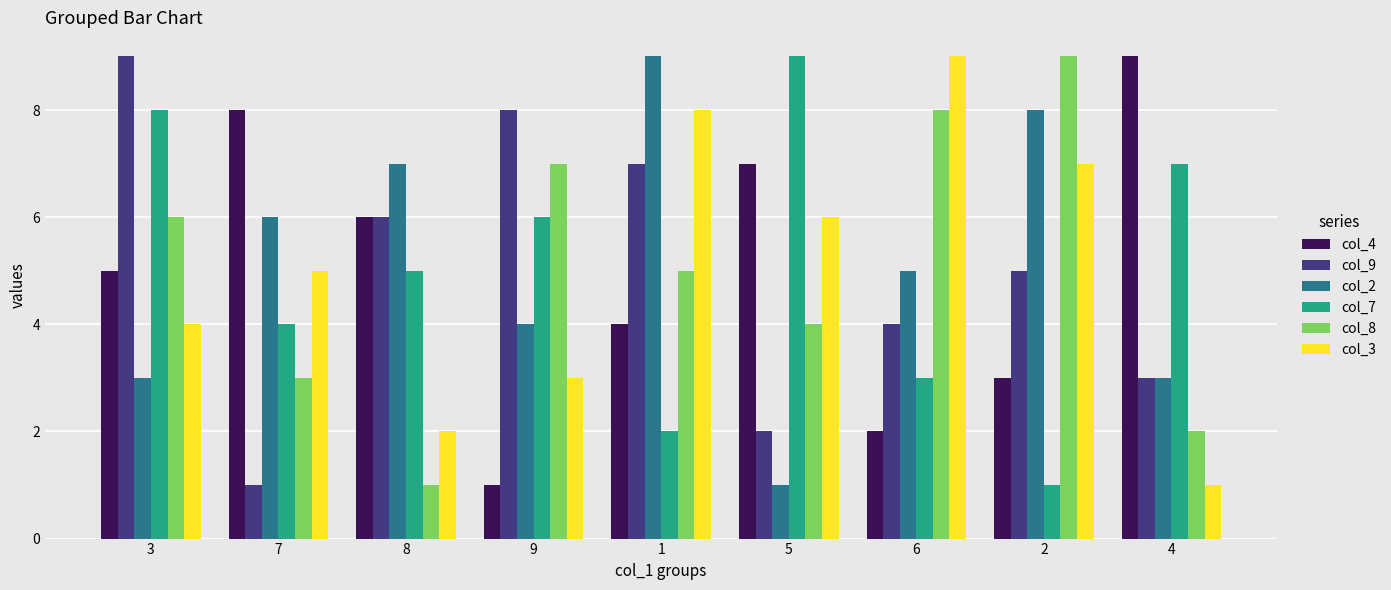

What is the label of the 2nd bar from the left?

7